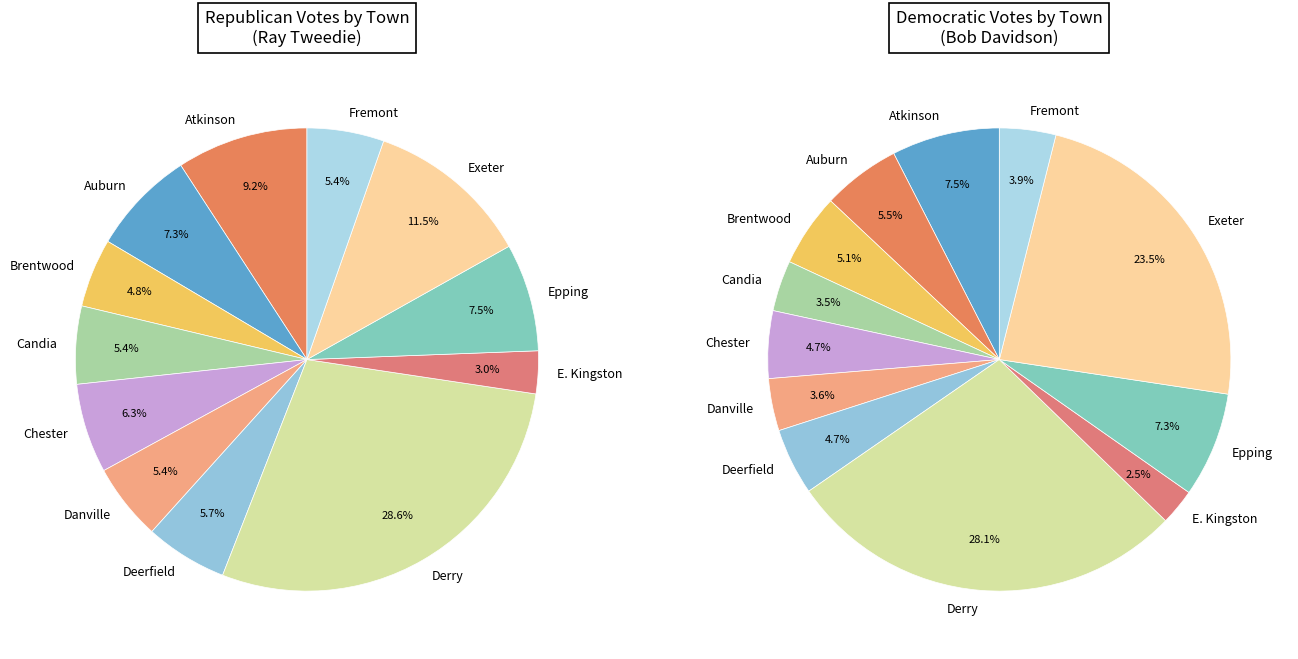

Which has a higher value, Auburn or Candia?

Auburn